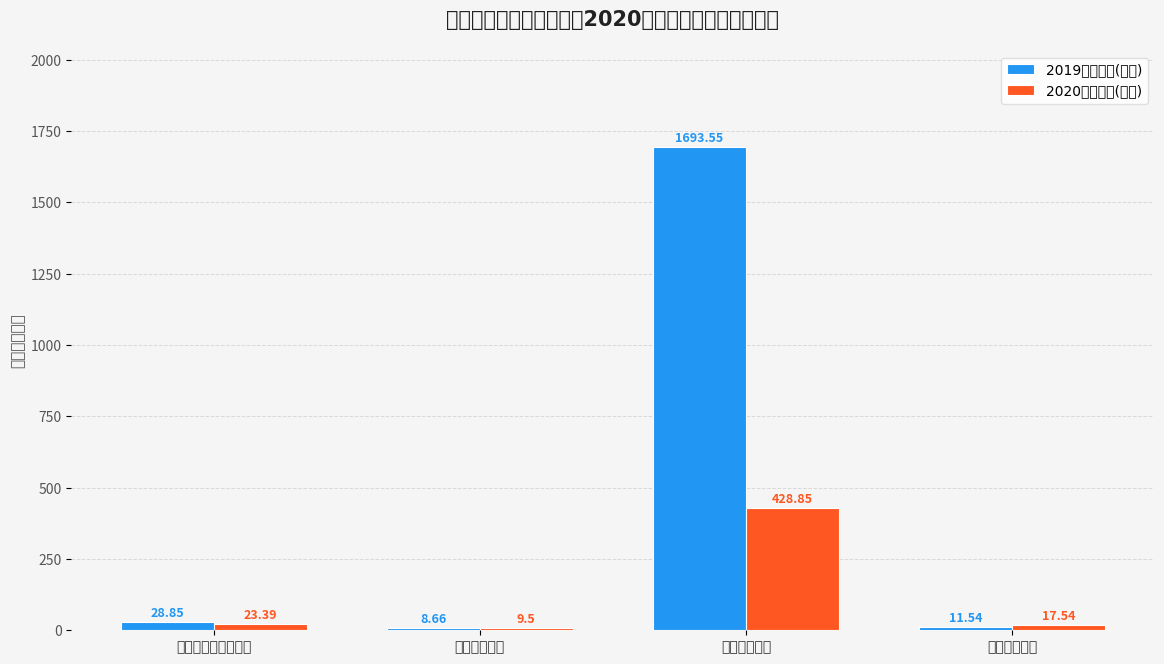

Which series has the largest range (max minus min)?

2019年预算数(合计)